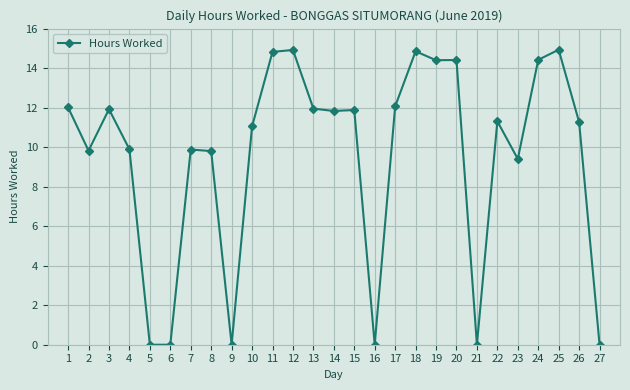

What is the ratio of the value at 19 to the value at 23?

1.5